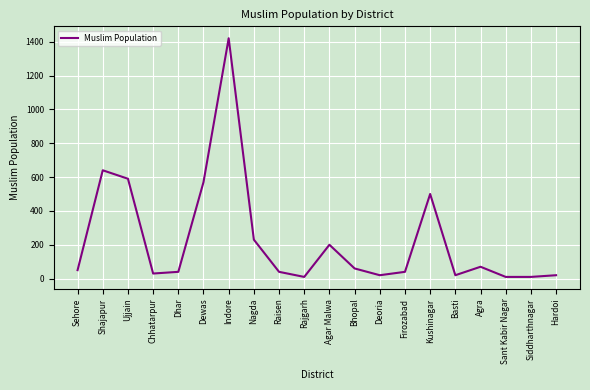

How many lines are shown in the chart?

1